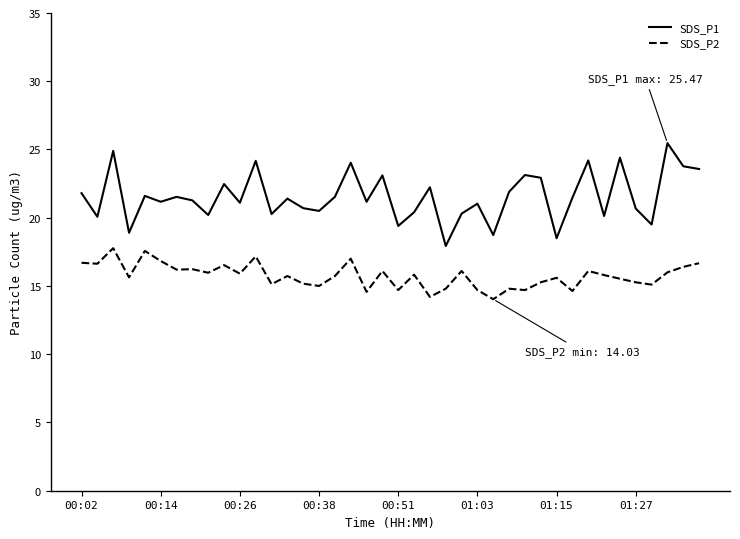

List the series in order of their peak value, lowest first.

SDS_P2, SDS_P1